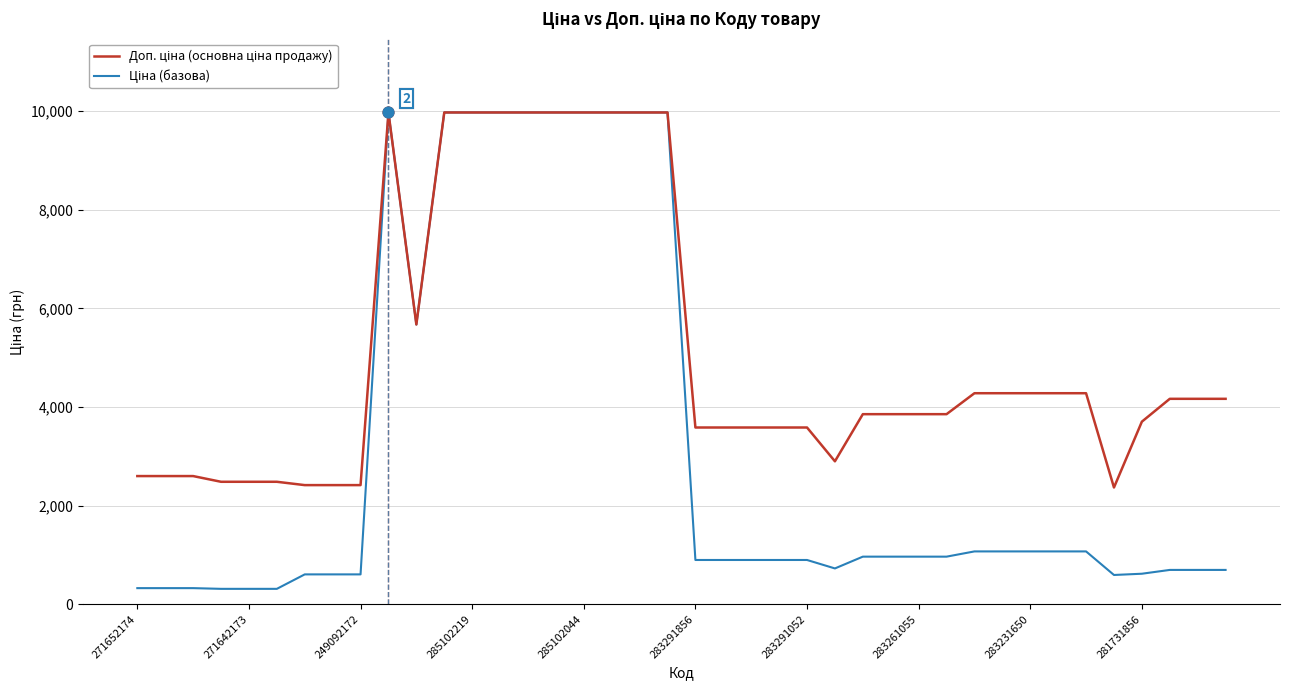

What is the smallest value displayed?

310.3